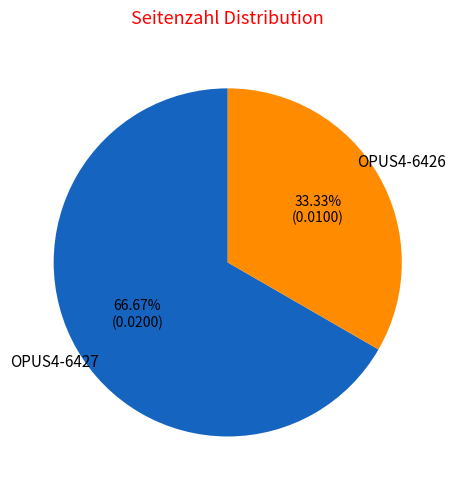

True or false: OPUS4-6426 accounts for 33% of the total.

True